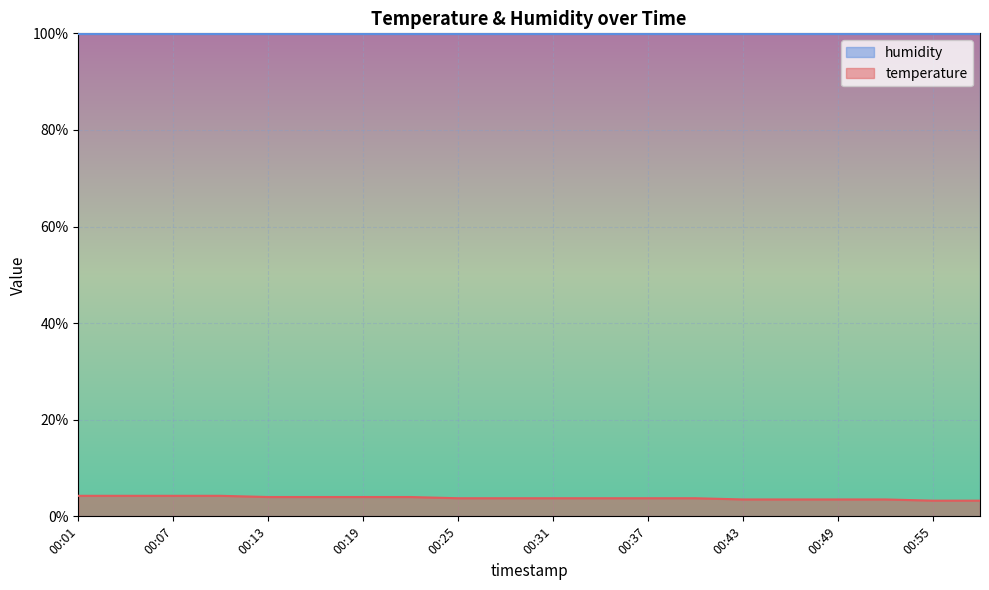

What is the smallest value displayed?

3.2